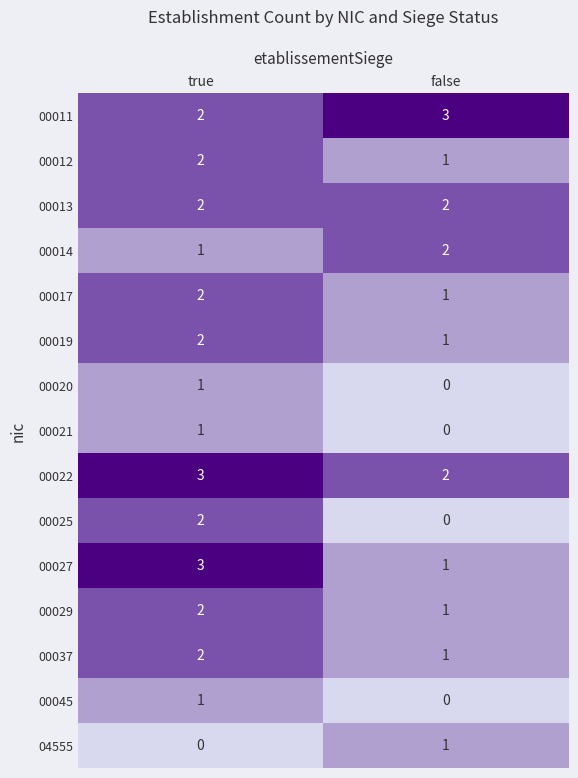

Is the value of 00022 at true greater than the value of 00013 at true?

Yes